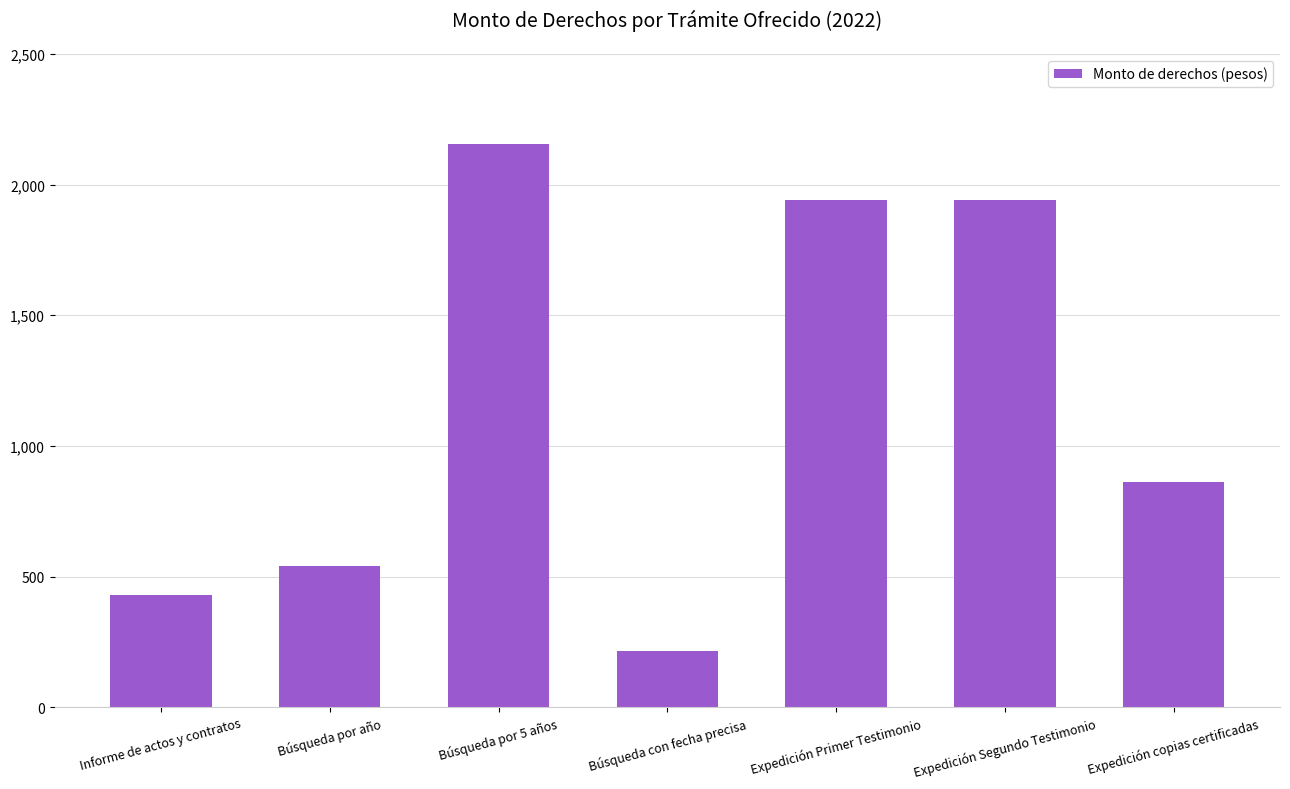

What is the difference between the values at Búsqueda por año and Búsqueda por 5 años?

1616